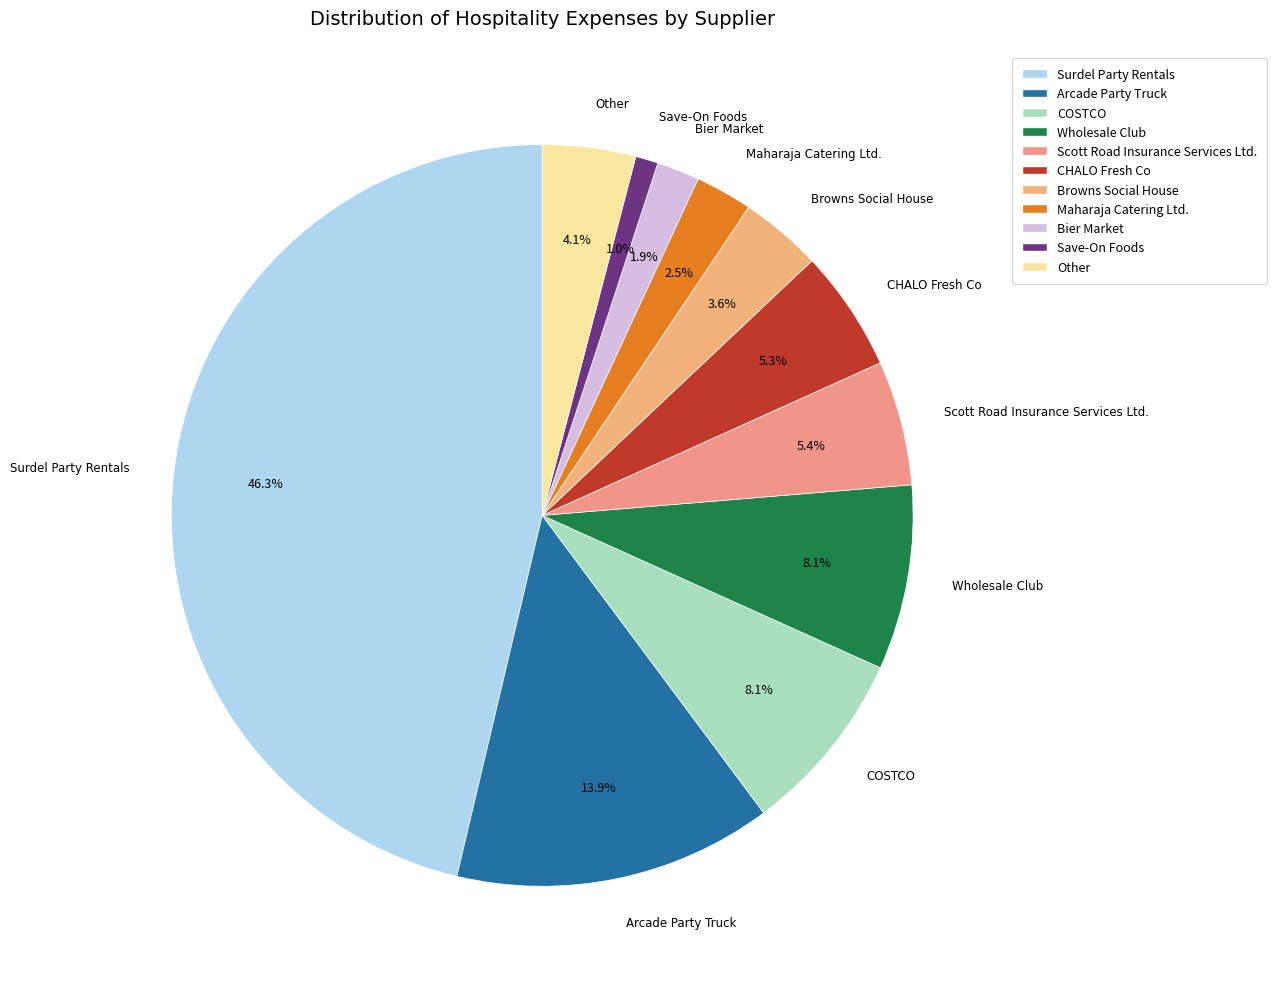

True or false: Arcade Party Truck accounts for 14% of the total.

True